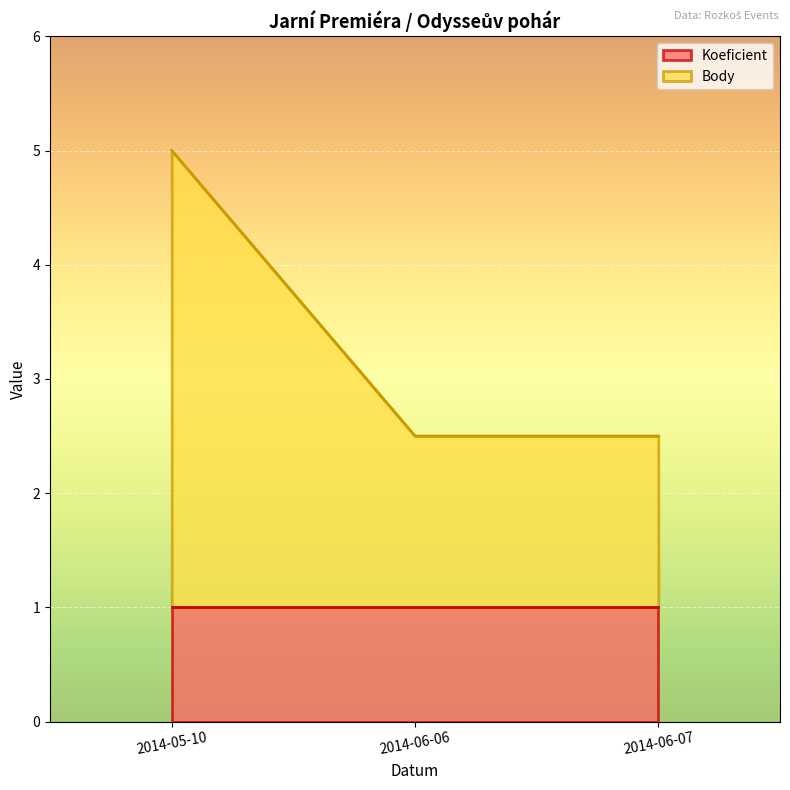

At which category does the chart reach its peak across all series?

2014-05-10